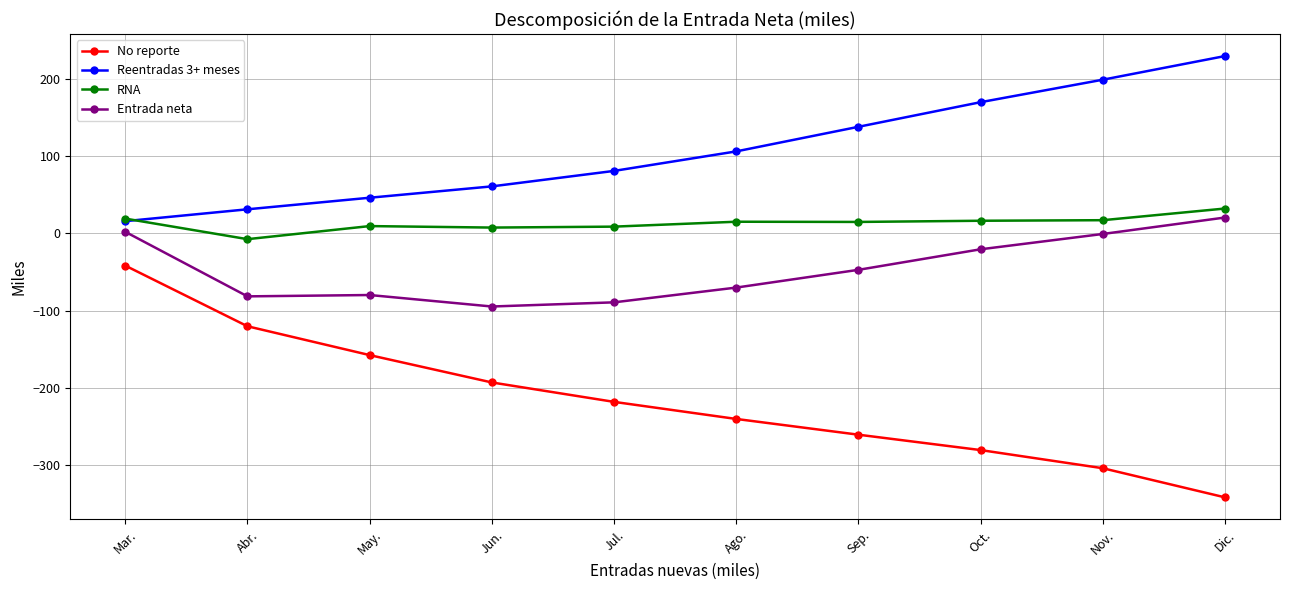

What is the greatest value displayed?

229.3